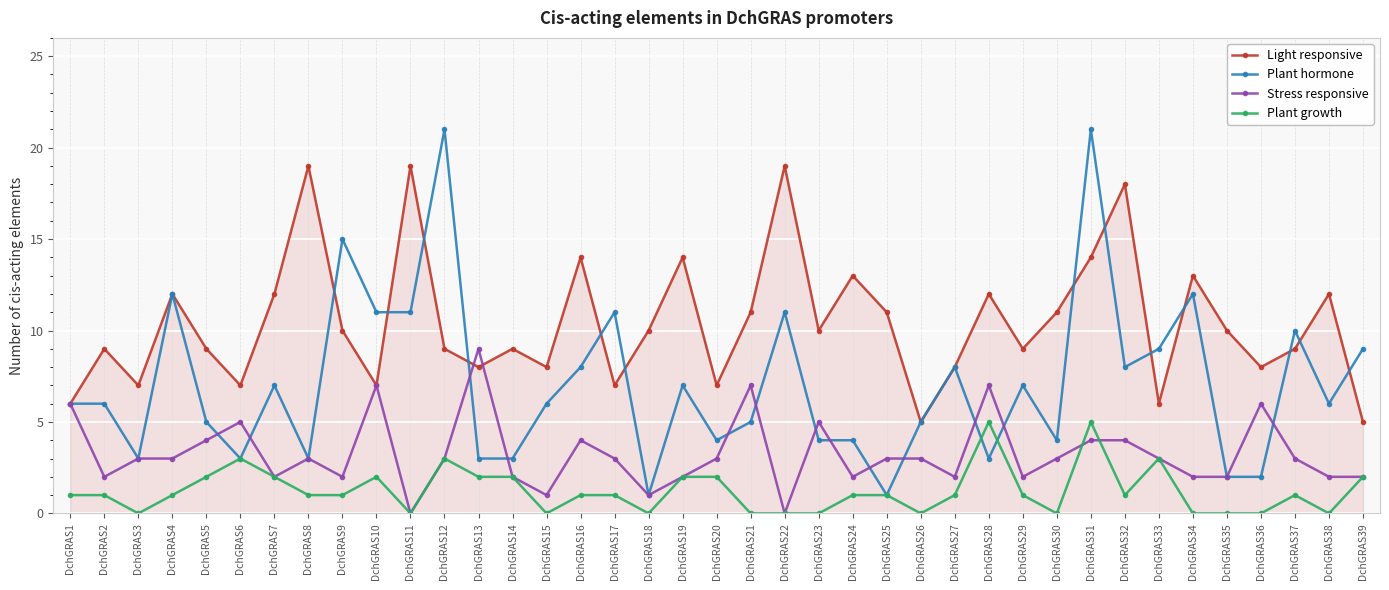

Reading left to right, extract all data points from this chart.

Light responsive: 6	9	7	12	9	7	12	19	10	7	19	9	8	9	8	14	7	10	14	7	11	19	10	13	11	5	8	12	9	11	14	18	6	13	10	8	9	12	5
Plant hormone: 6	6	3	12	5	3	7	3	15	11	11	21	3	3	6	8	11	1	7	4	5	11	4	4	1	5	8	3	7	4	21	8	9	12	2	2	10	6	9
Stress responsive: 6	2	3	3	4	5	2	3	2	7	0	3	9	2	1	4	3	1	2	3	7	0	5	2	3	3	2	7	2	3	4	4	3	2	2	6	3	2	2
Plant growth: 1	1	0	1	2	3	2	1	1	2	0	3	2	2	0	1	1	0	2	2	0	0	0	1	1	0	1	5	1	0	5	1	3	0	0	0	1	0	2